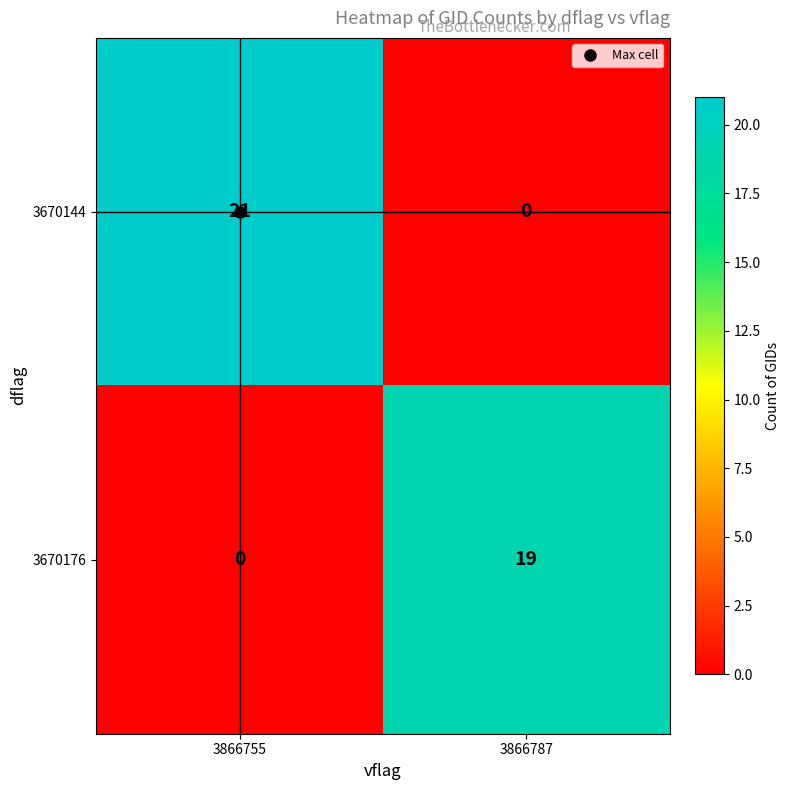

Rank the series by their average value, from highest to lowest.

3670144, 3670176